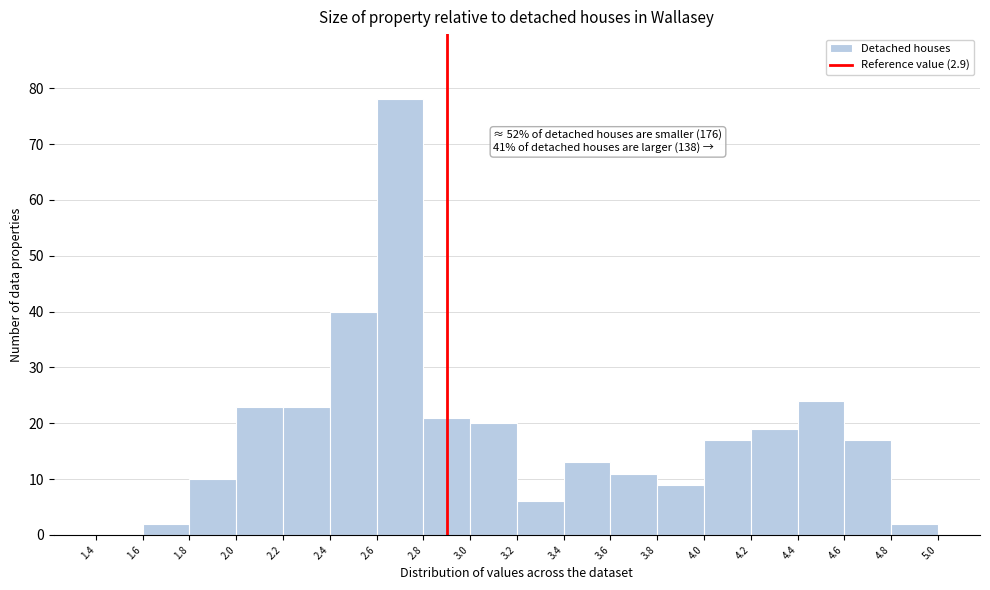

Over which range of the x-axis is the bar tallest?

2.6 to 2.8